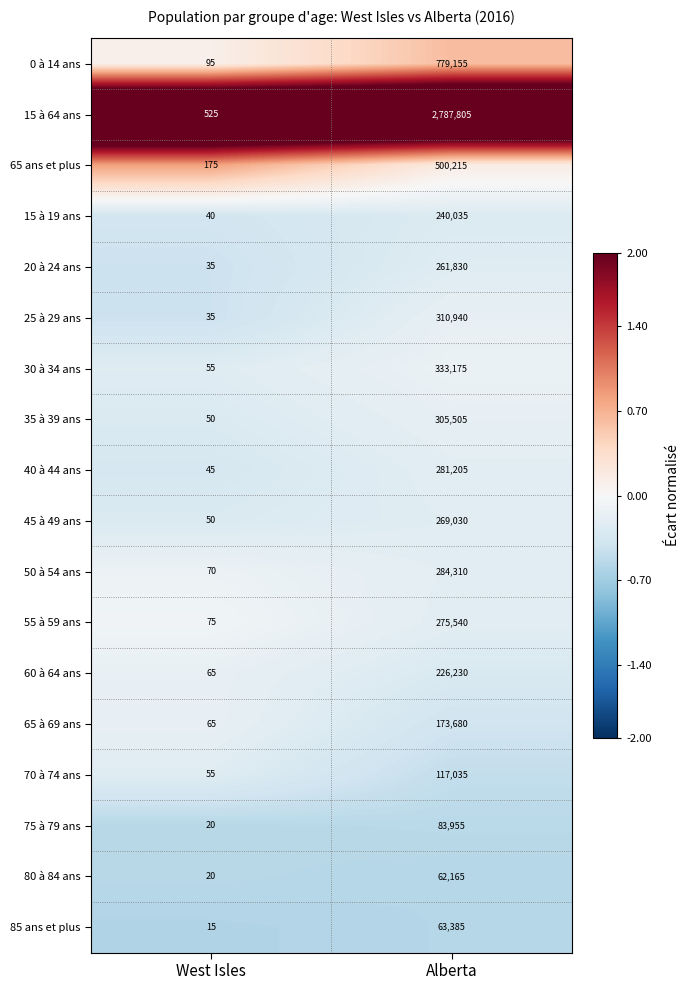

Which category has the highest value across all series?

Alberta